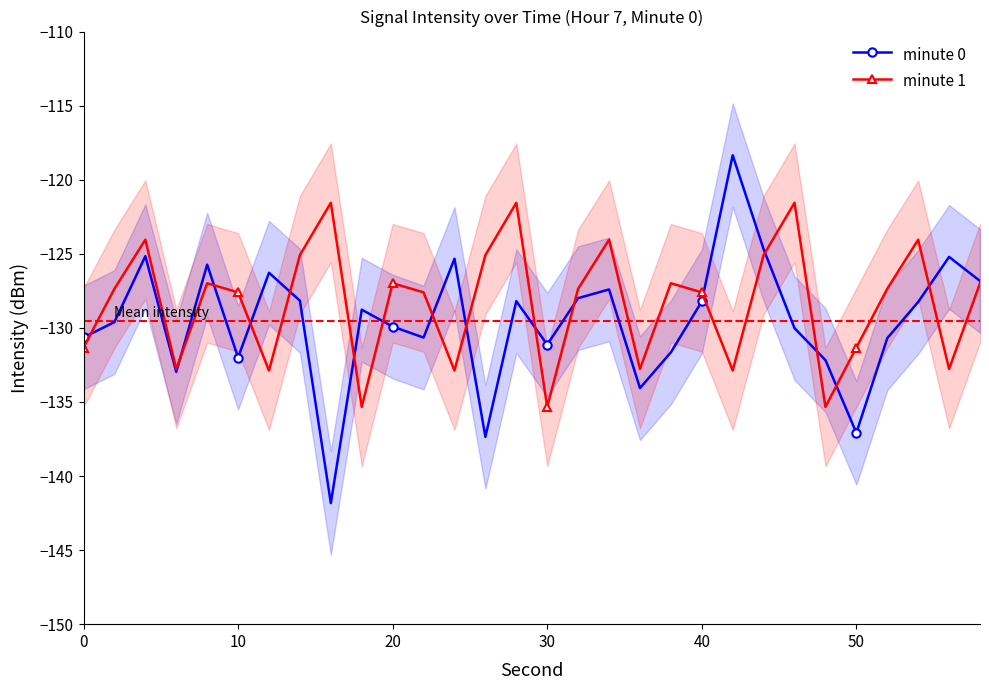

The minute 1 series shows -61.8 at 30. True or false?

False